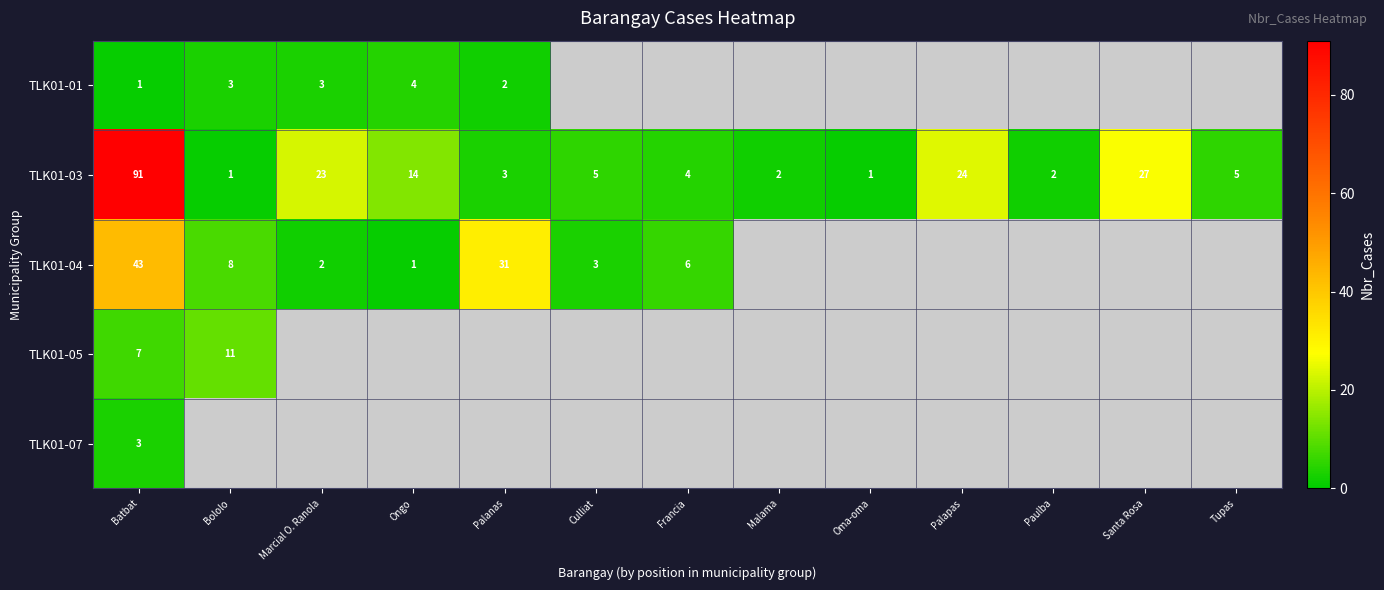

How many series are shown in this chart?

5